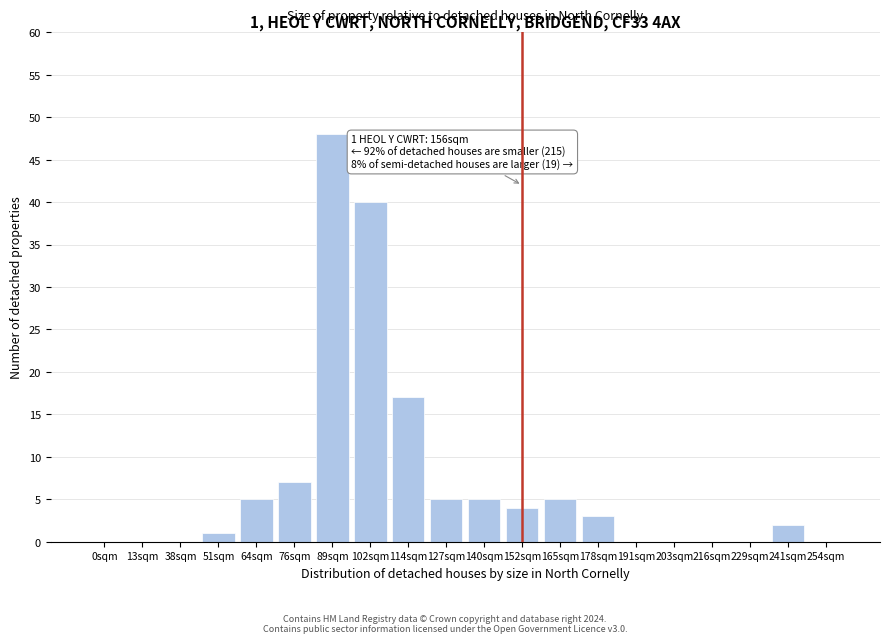

Reading right to left, list all the values displayed in this chart.

254sqm=0	241sqm=2	229sqm=0	216sqm=0	203sqm=0	191sqm=0	178sqm=3	165sqm=5	152sqm=4	140sqm=5	127sqm=5	114sqm=17	102sqm=40	89sqm=48	76sqm=7	64sqm=5	51sqm=1	38sqm=0	13sqm=0	0sqm=0